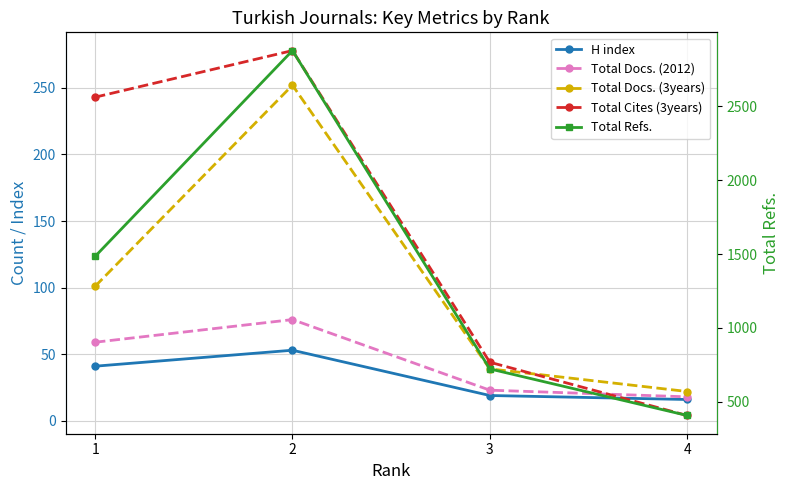

True or false: Total Refs. has a value of 1484 at 1.

True